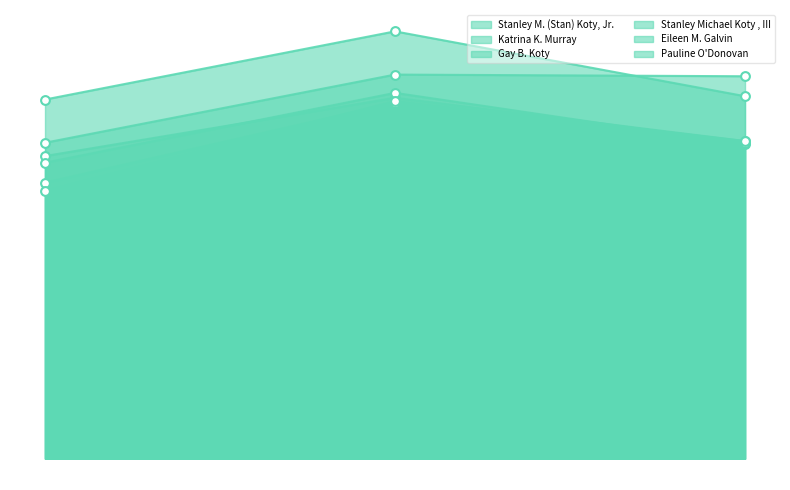

Which series reaches the minimum Y coordinate?

Pauline O'Donovan